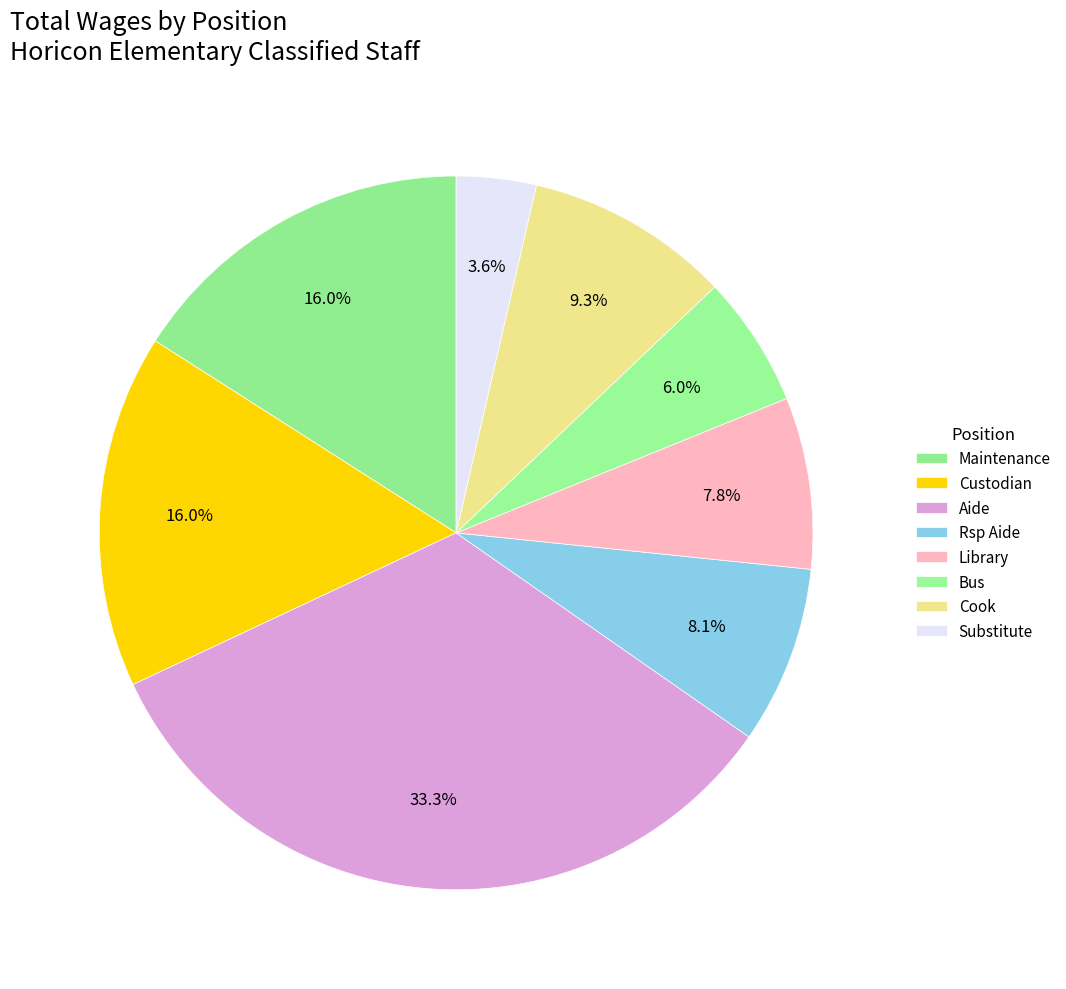

Count the number of slices in the pie.

8